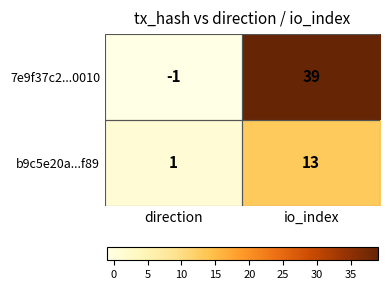

What is the highest value of the 7e9f37c2...0010 series?

39